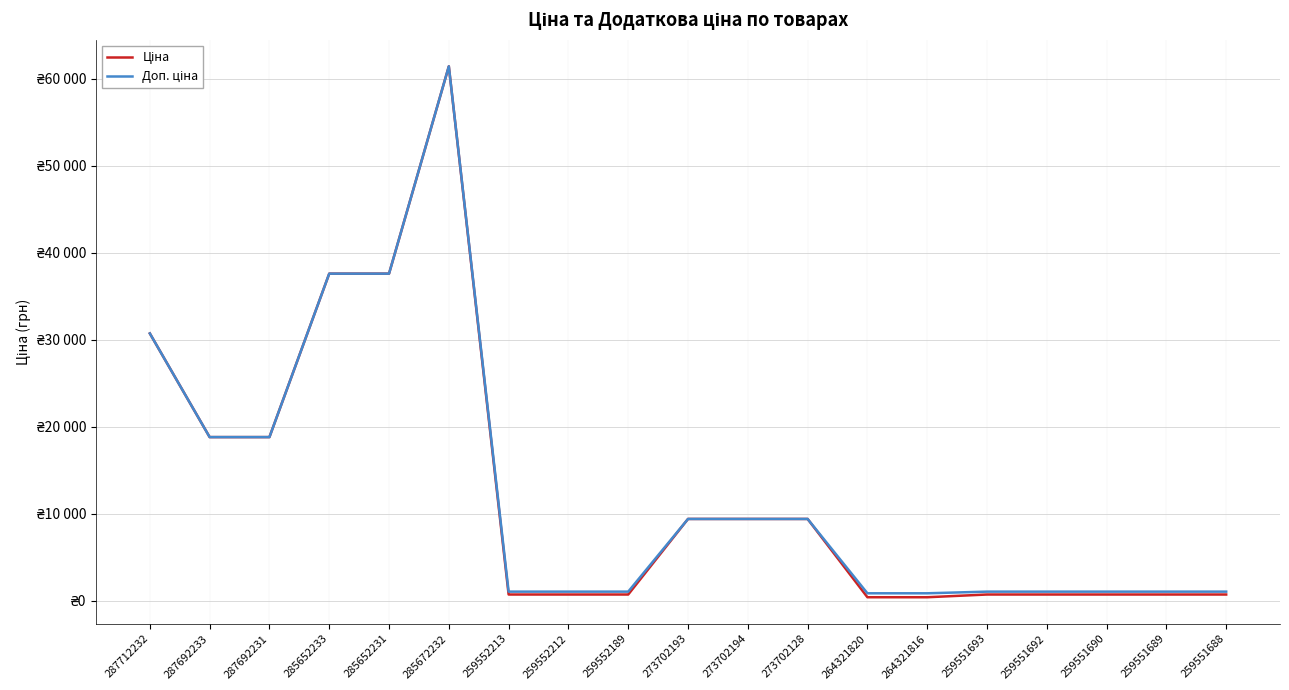

Which category has the highest value across all series?

285672232